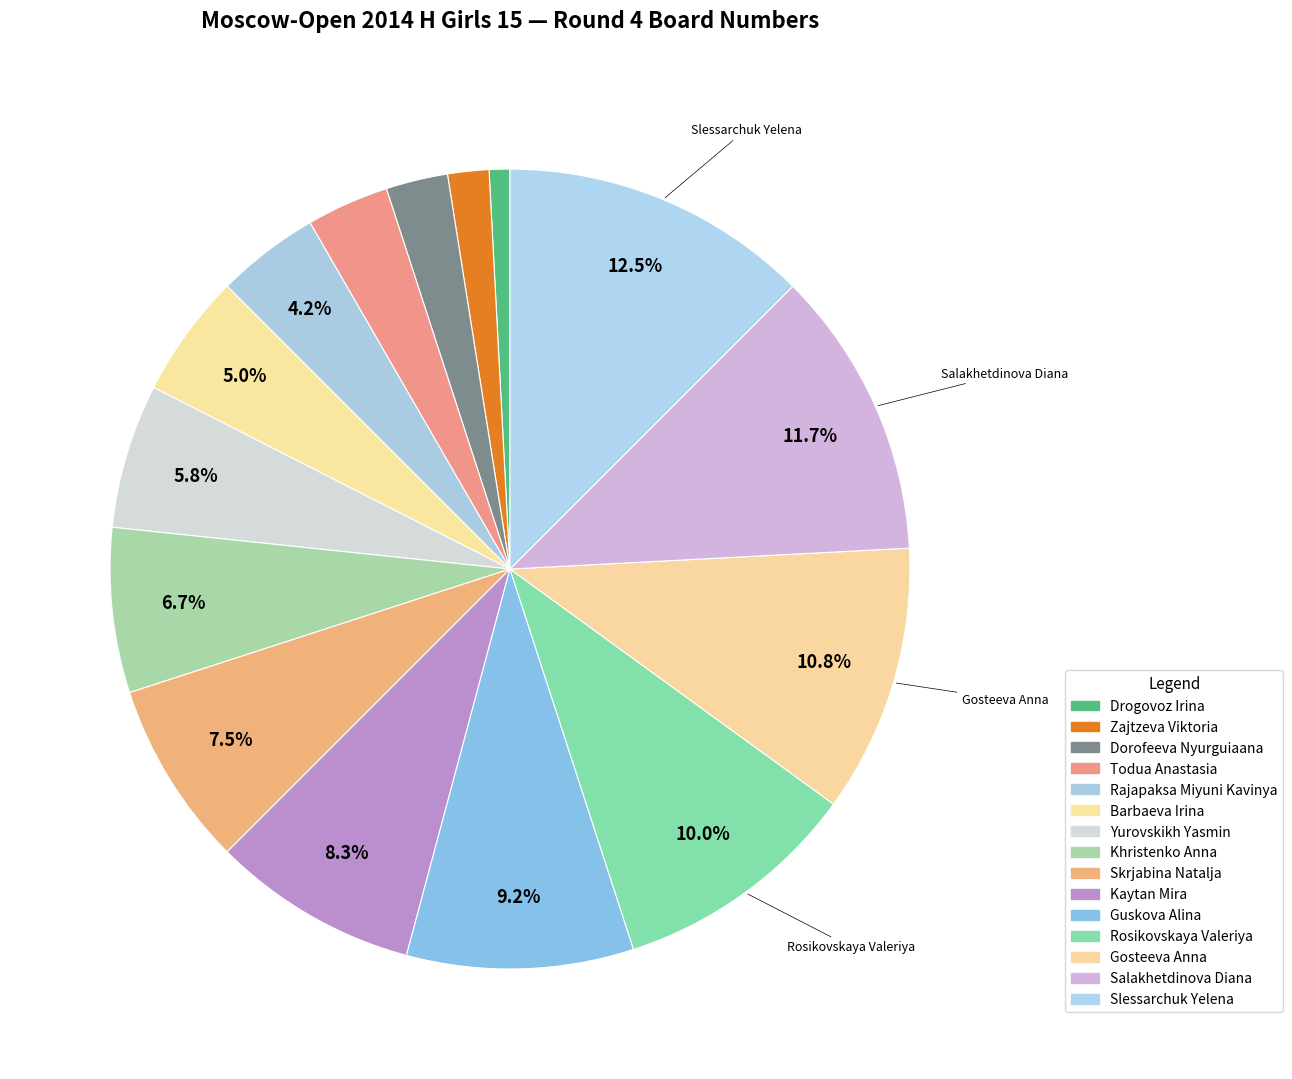

What is the total percentage of Guskova Alina and Yurovskikh Yasmin?

15.0%